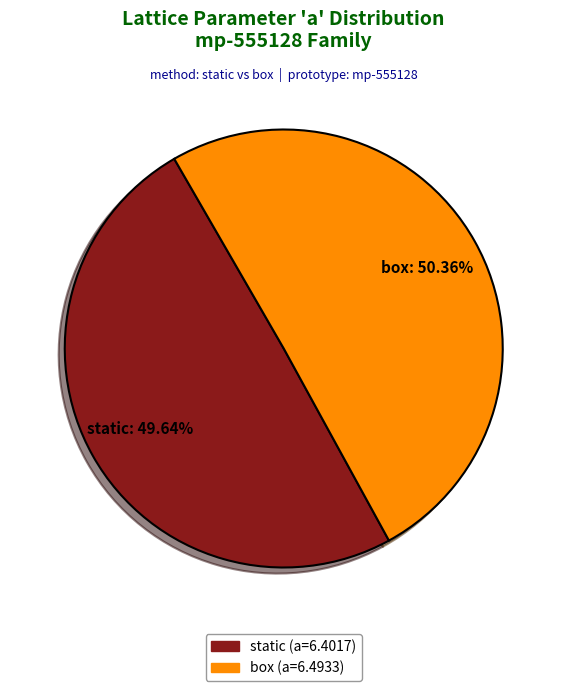

How many slices are in this pie chart?

2